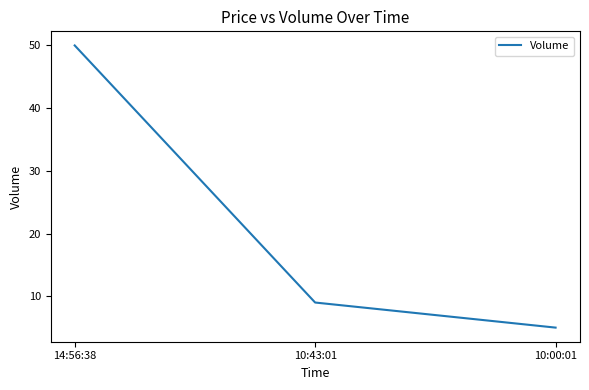

Rank the categories by value from lowest to highest.

10:00:01, 10:43:01, 14:56:38